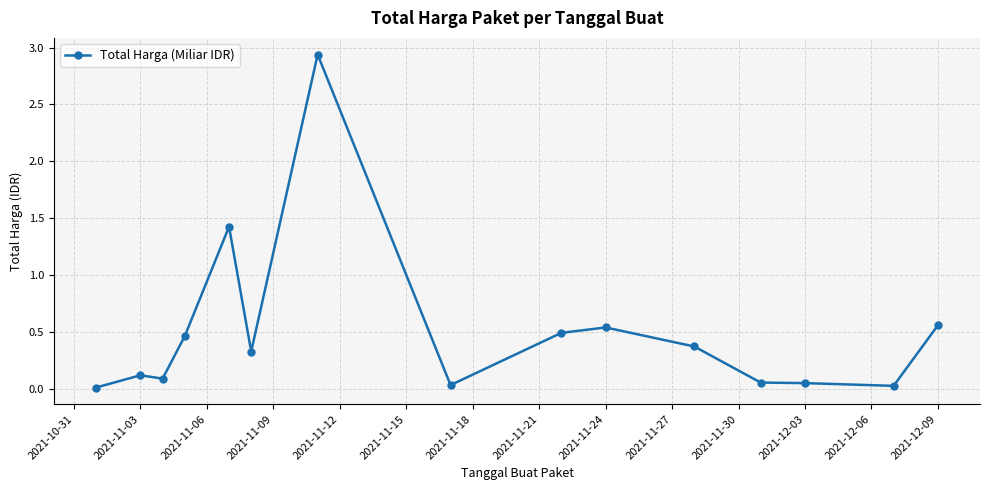

What is the sum of all values?

7.5